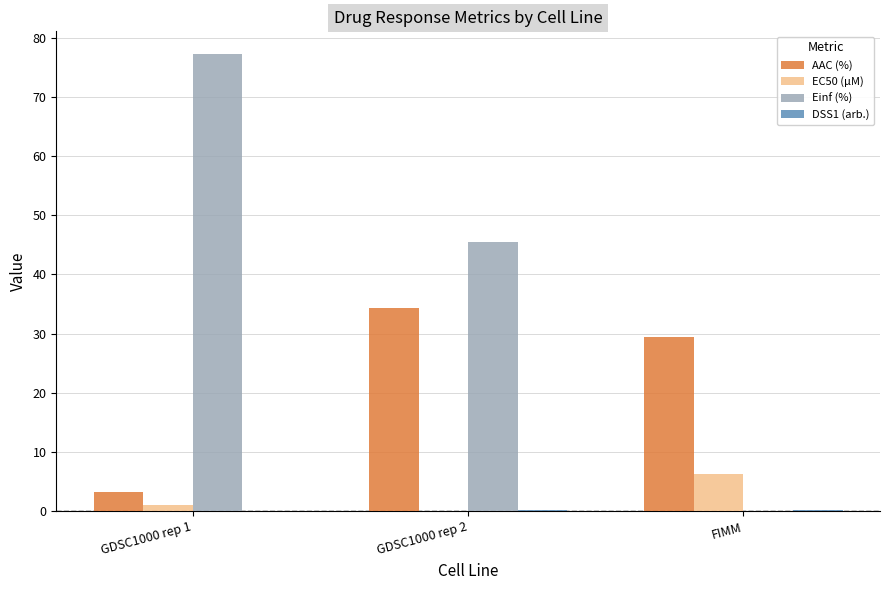

What is the maximum value for EC50 (µM)?

6.3